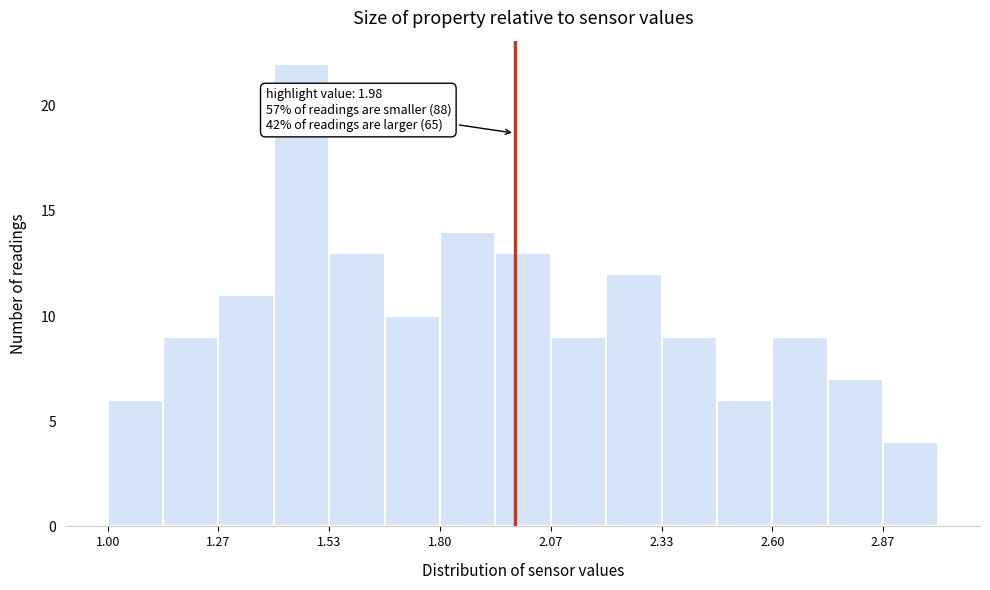

Read against the x-axis, roughly where is the centre of the tallest bar?

1.45